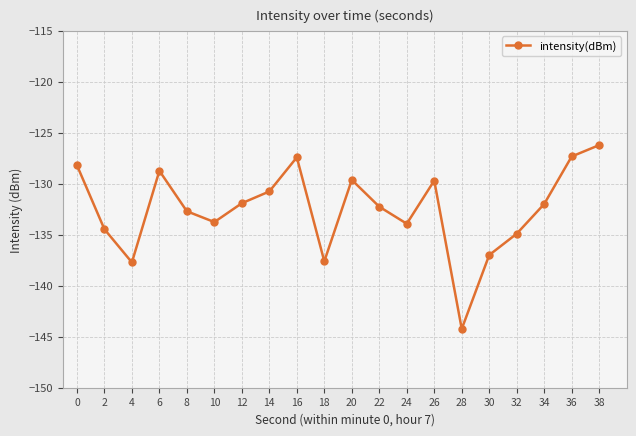

Between 38 and 20, which is larger?

38